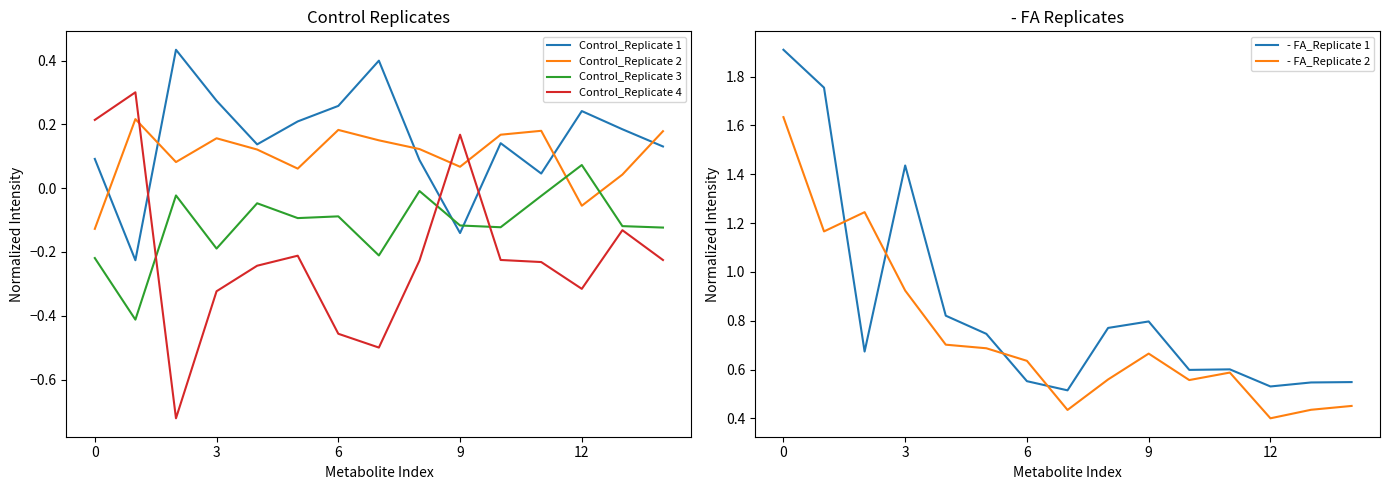

What is the smallest value displayed?

-0.7